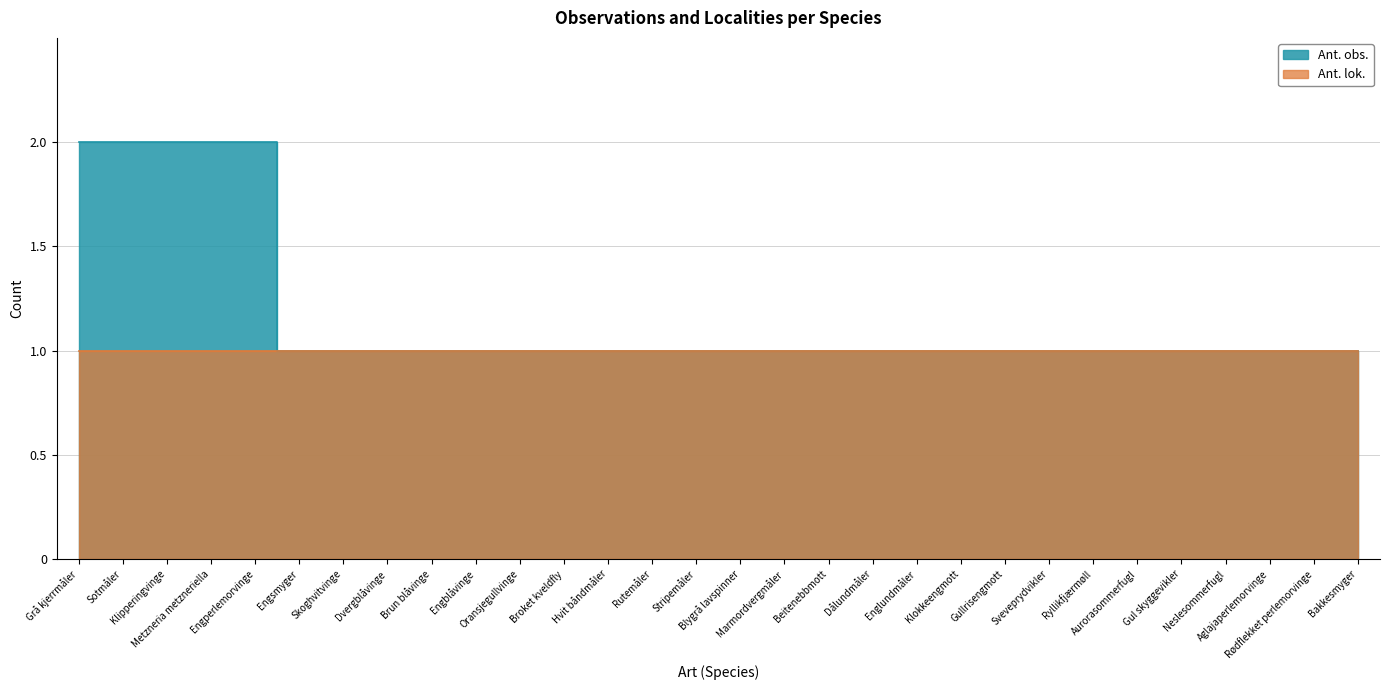

Which has a higher value, Hvit båndmåler or Blygrå lavspinner?

Hvit båndmåler